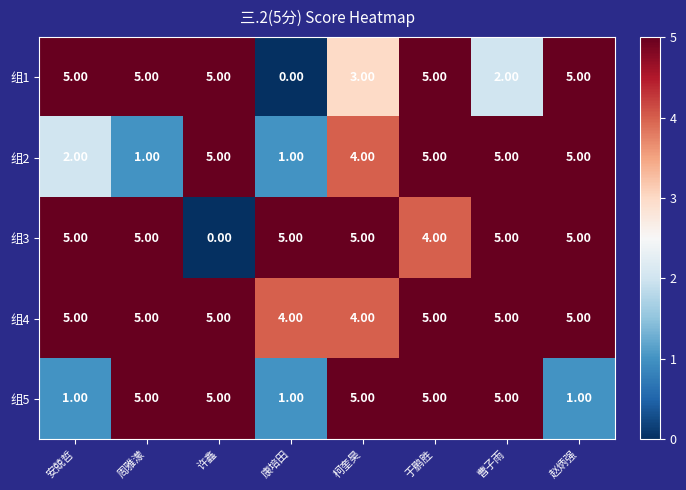

Which series has the largest total across all categories?

组4